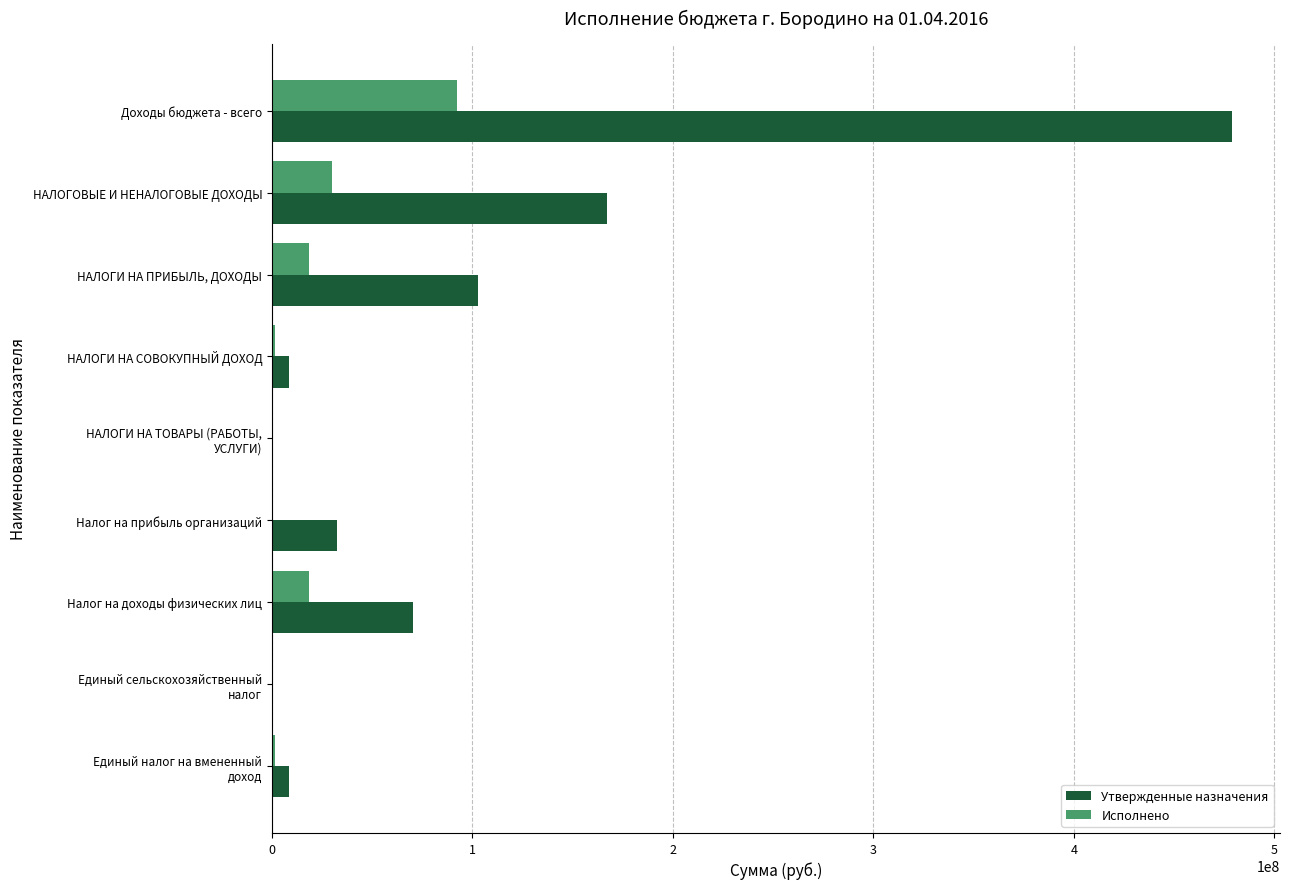

How many data points in Исполнено are above 1681410?

5